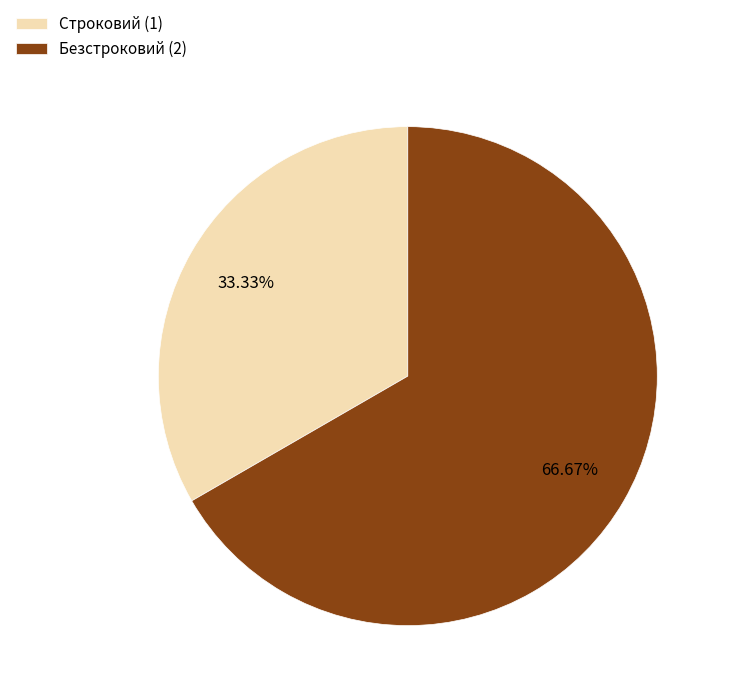

Between Безстроковий and Строковий, which is larger?

Безстроковий